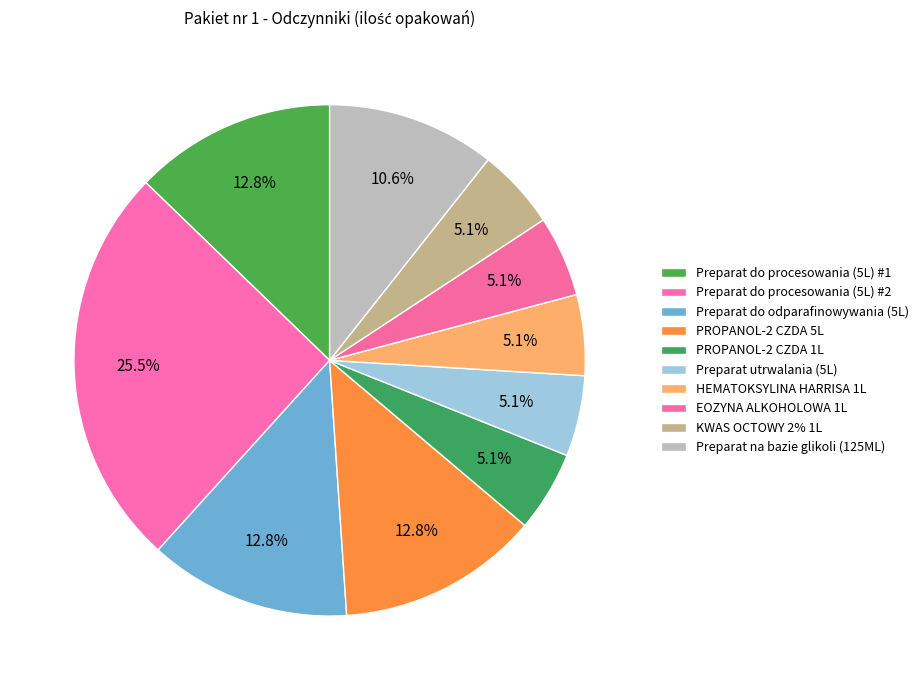

True or false: KWAS OCTOWY 2% 1L accounts for 1% of the total.

False